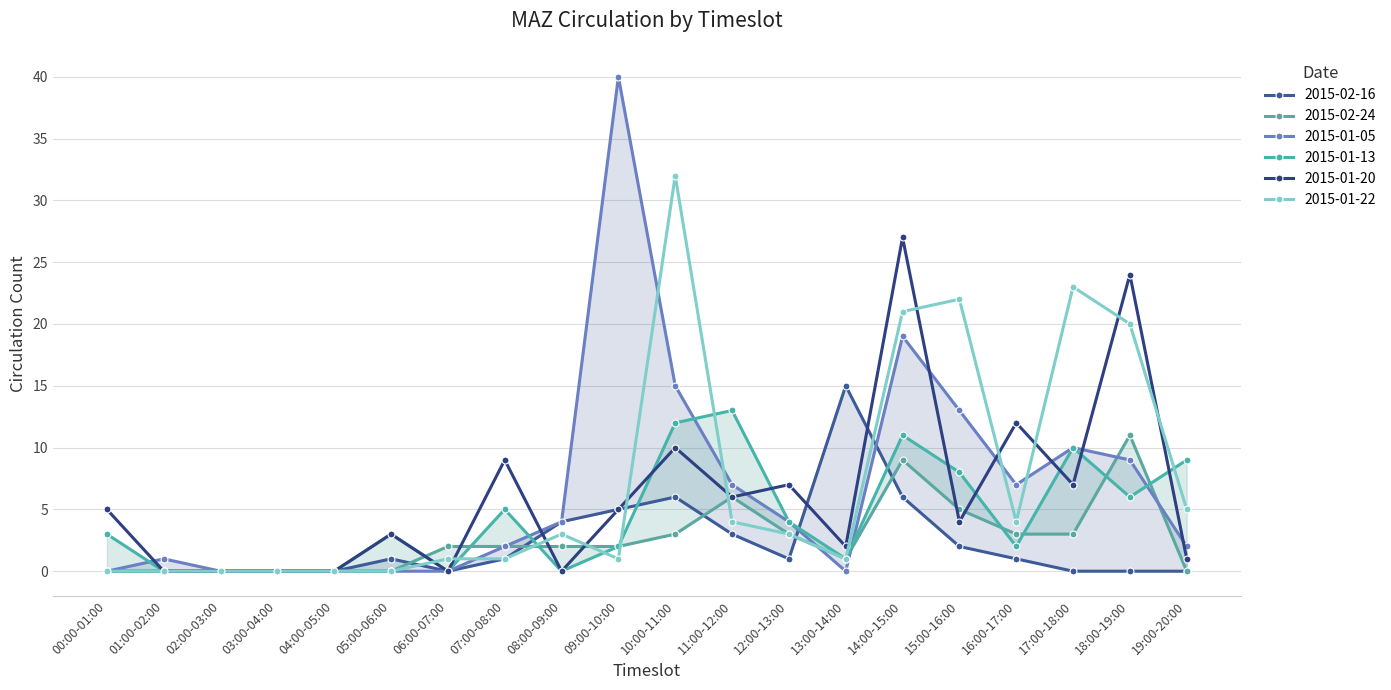

What are all the series names shown in the legend?

2015-02-16, 2015-02-24, 2015-01-05, 2015-01-13, 2015-01-20, 2015-01-22